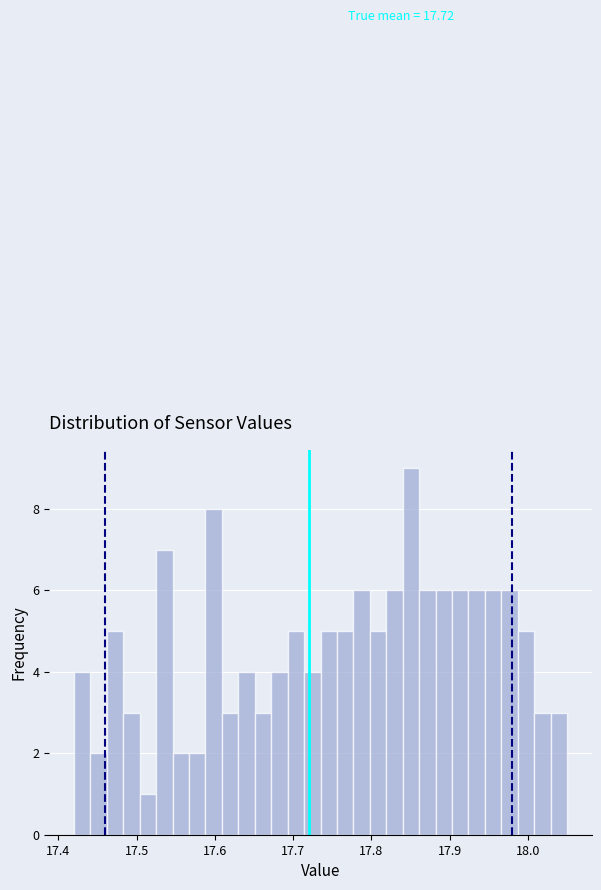

Read against the x-axis, roughly where is the centre of the tallest bar?

17.85